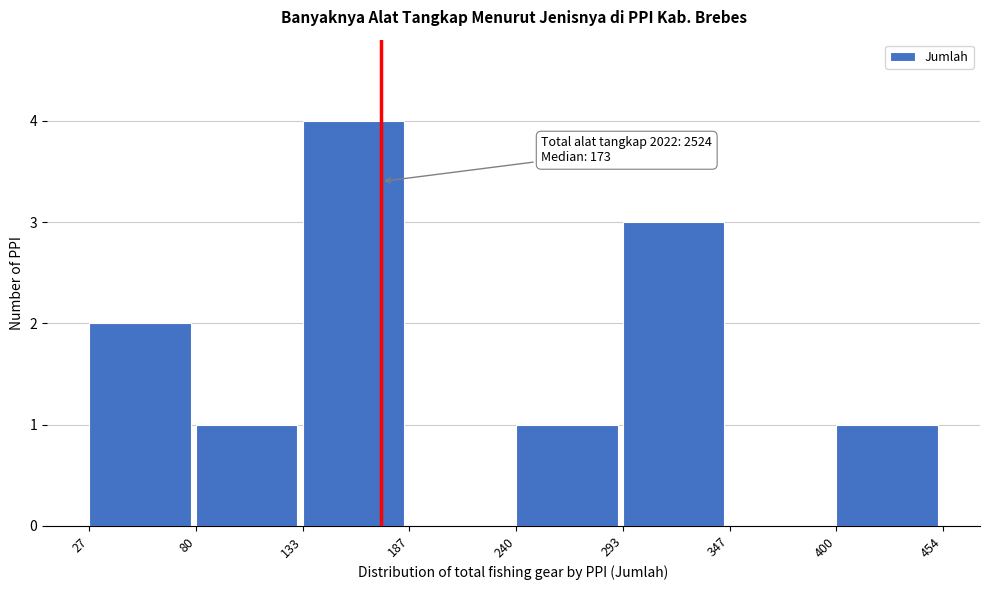

Which range on the x-axis has the tallest bar?

133 to 187